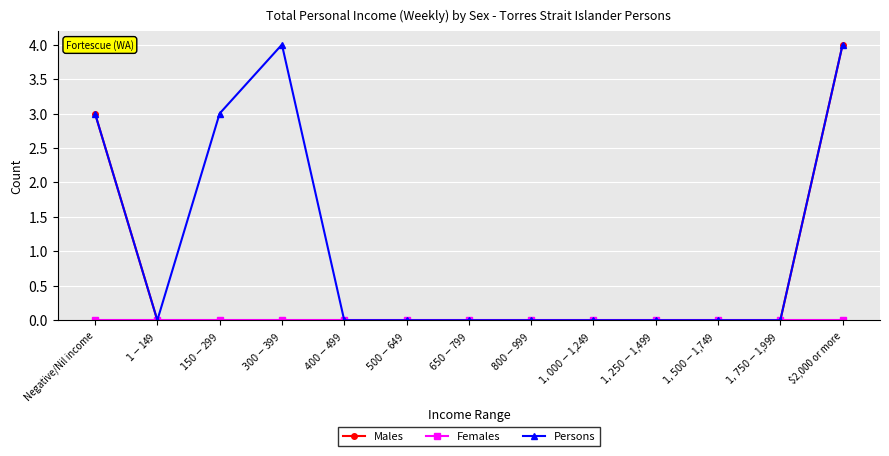

What is the approximate value of Males at Negative/Nil income?

3